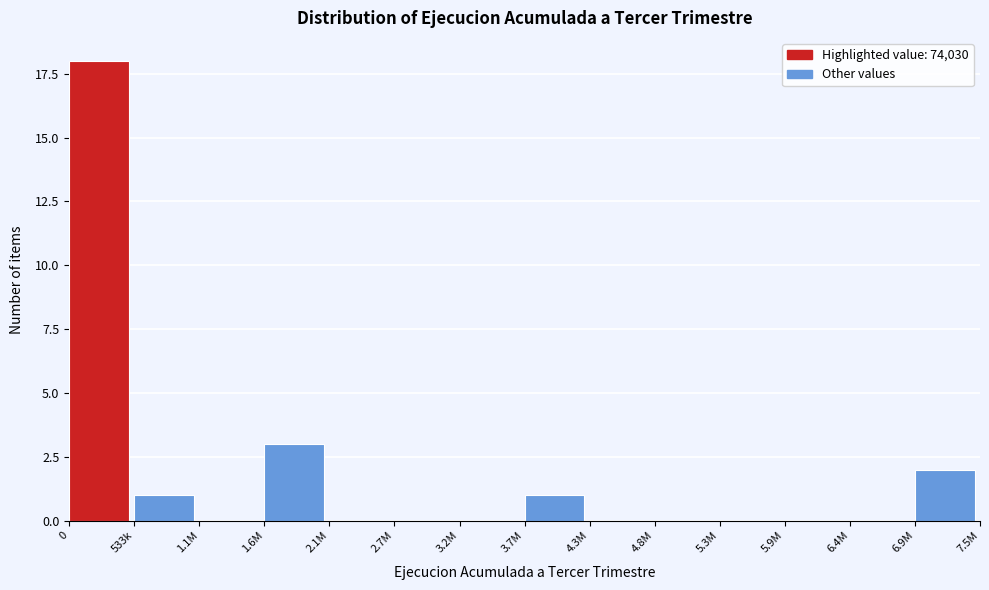

Reading left to right, list all the values displayed in this chart.

0=18	533k=1	1.1M=0	1.6M=3	2.1M=0	2.7M=0	3.2M=0	3.7M=1	4.3M=0	4.8M=0	5.3M=0	5.9M=0	6.4M=0	6.9M=2